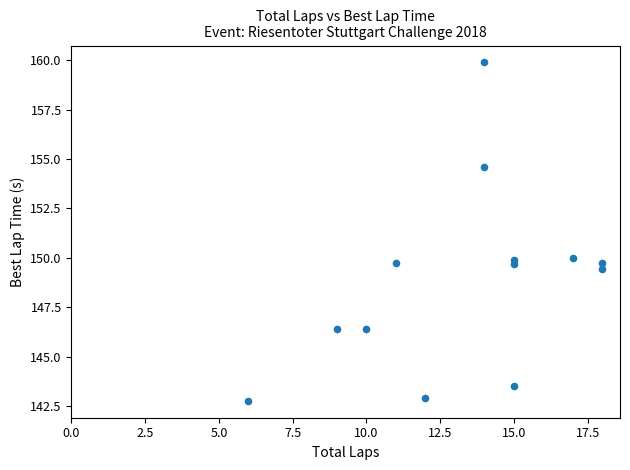

What is the range of X values (max minus min)?

12.0